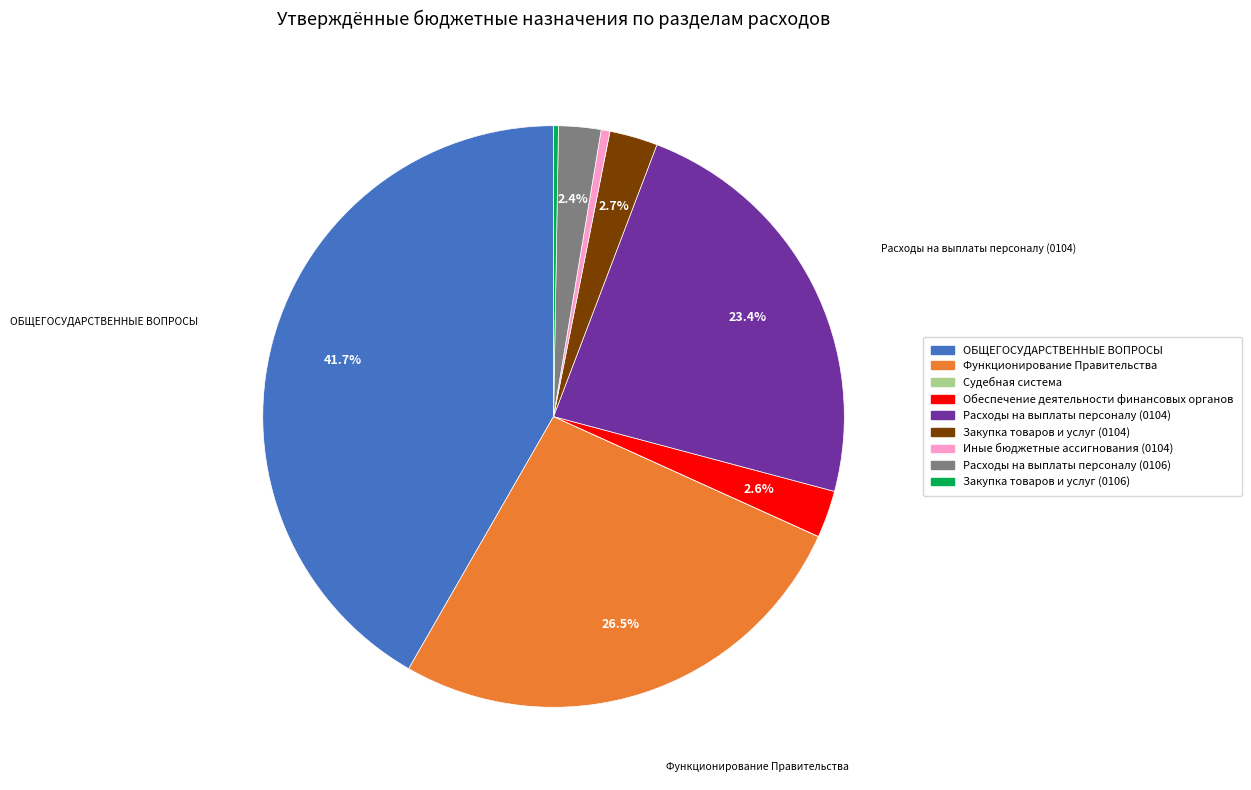

Which category has the biggest portion of the pie?

ОБЩЕГОСУДАРСТВЕННЫЕ ВОПРОСЫ